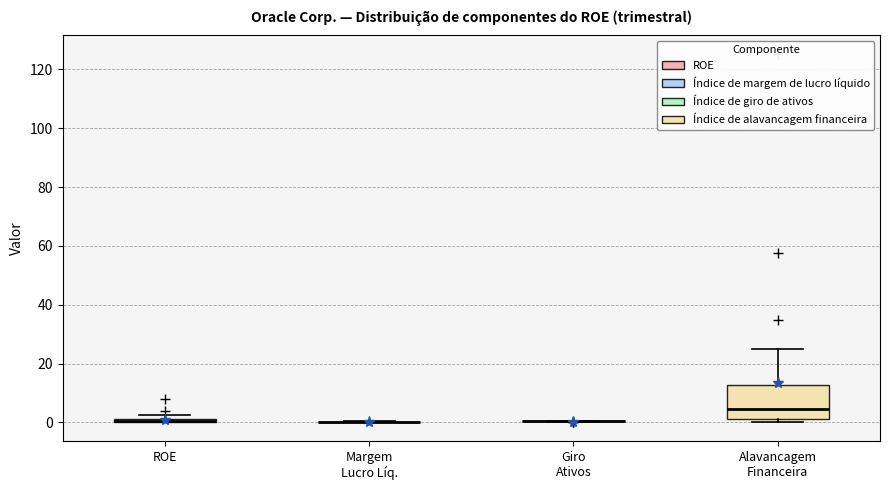

Where is the lower edge of the box for ROE on the y-axis? The values are not printed on the chart, so give them approximately, as read against the axis.

0